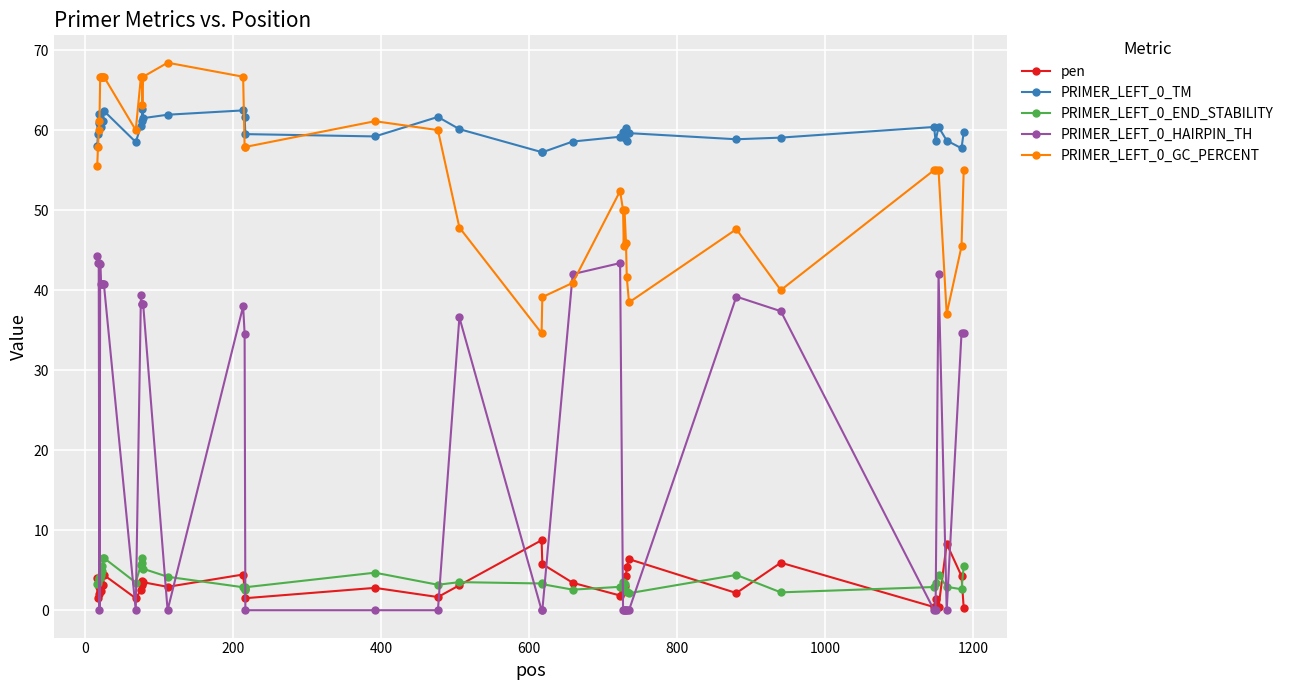

What is the highest value of the PRIMER_LEFT_0_TM series?

62.7